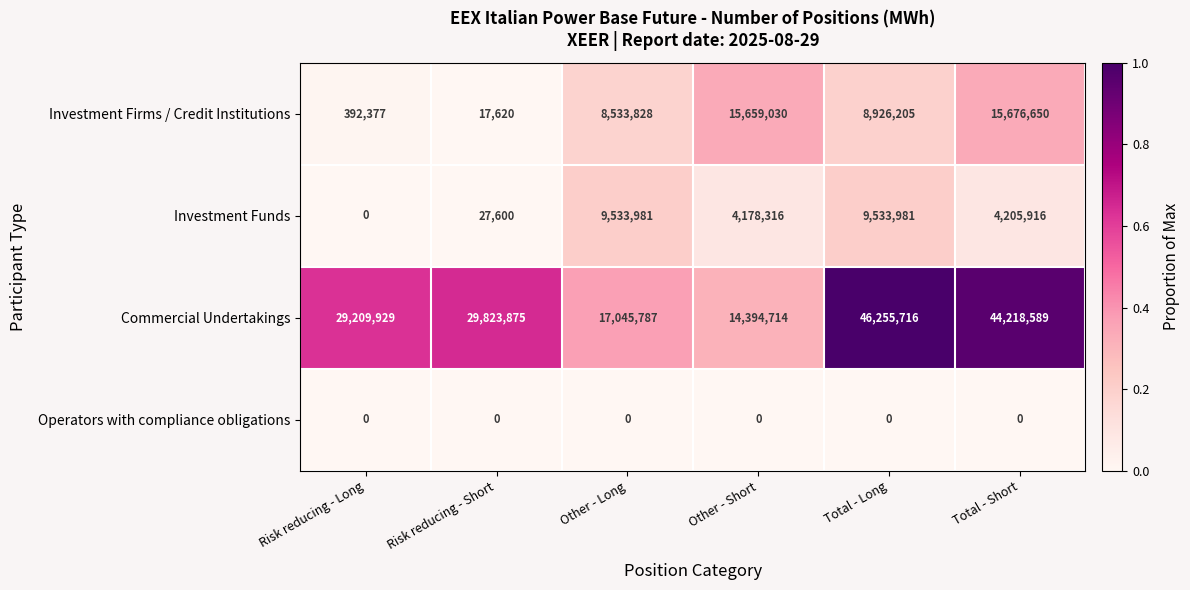

What is the difference between the maximum and minimum values in the Commercial Undertakings series?

31861002